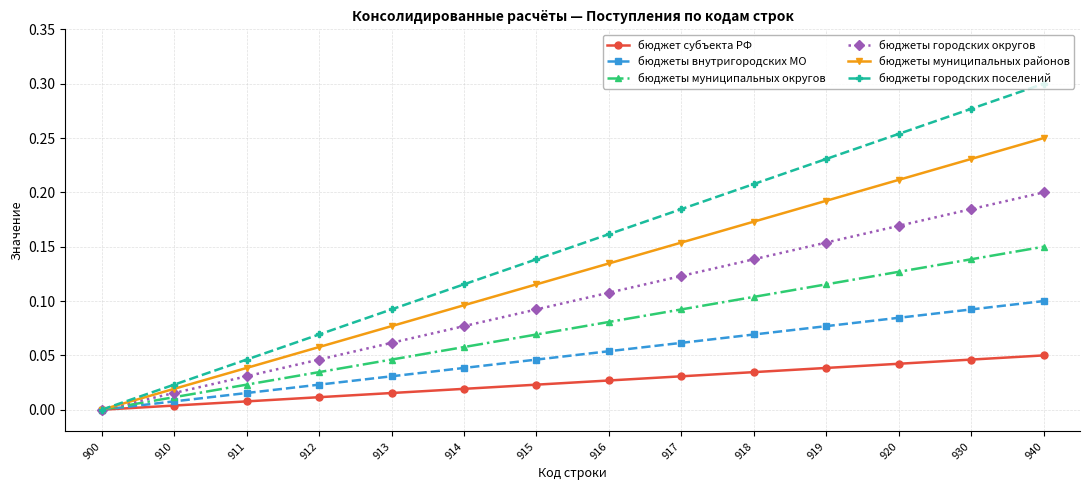

What is the difference between the maximum and minimum values in the бюджеты городских поселений series?

0.3